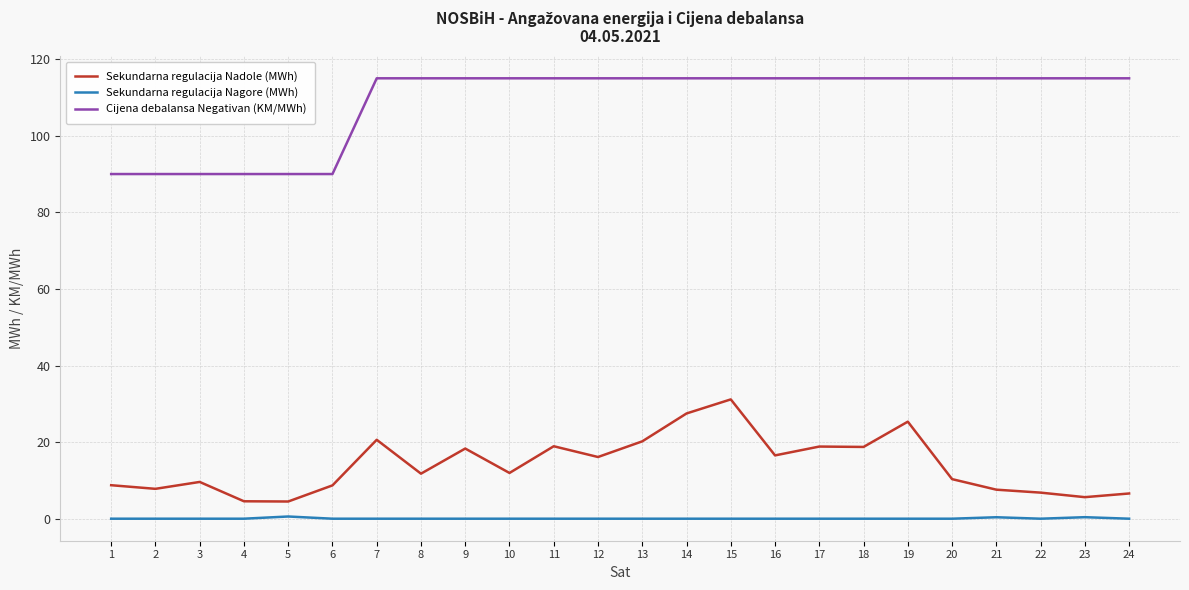

In Sekundarna regulacija Nadole (MWh), how many points are higher than both neighbors (excluding endpoints)?

7